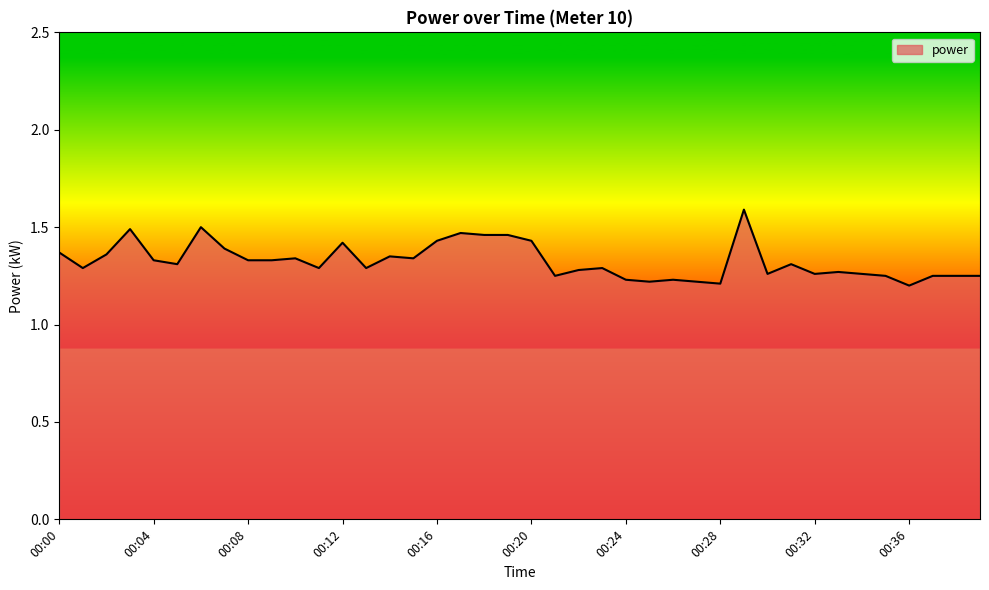

What is the greatest value displayed?

1.6